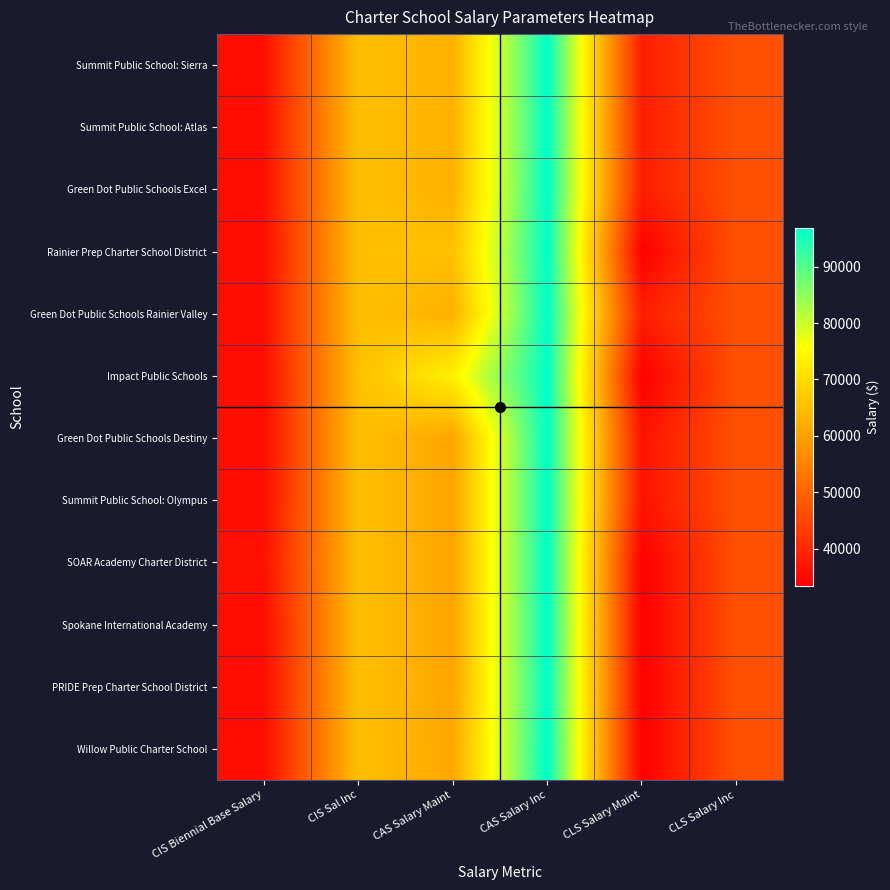

Reading left to right, what are all the values shown in this chart?

Summit Public School: Sierra: CIS Biennial Base Salary=35940.0	CIS Sal Inc=65216.1	CAS Salary Maint=62838.0	CAS Salary Inc=96805.0	CLS Salary Maint=38562.0	CLS Salary Inc=46784.3
Summit Public School: Atlas: CIS Biennial Base Salary=35940.0	CIS Sal Inc=65216.1	CAS Salary Maint=62838.0	CAS Salary Inc=96805.0	CLS Salary Maint=38562.0	CLS Salary Inc=46784.3
Green Dot Public Schools Excel: CIS Biennial Base Salary=35940.0	CIS Sal Inc=65216.1	CAS Salary Maint=62838.0	CAS Salary Inc=96805.0	CLS Salary Maint=38562.0	CLS Salary Inc=46784.3
Rainier Prep Charter School District: CIS Biennial Base Salary=35700.0	CIS Sal Inc=65216.1	CAS Salary Maint=65498.0	CAS Salary Inc=96805.0	CLS Salary Maint=33412.0	CLS Salary Inc=46784.3
Green Dot Public Schools Rainier Valley: CIS Biennial Base Salary=35940.0	CIS Sal Inc=65216.1	CAS Salary Maint=62838.0	CAS Salary Inc=96805.0	CLS Salary Maint=38562.0	CLS Salary Inc=46784.3
Impact Public Schools: CIS Biennial Base Salary=35700.0	CIS Sal Inc=65216.1	CAS Salary Maint=73446.0	CAS Salary Inc=96805.0	CLS Salary Maint=33412.0	CLS Salary Inc=46784.3
Green Dot Public Schools Destiny: CIS Biennial Base Salary=35700.0	CIS Sal Inc=65216.1	CAS Salary Maint=60801.0	CAS Salary Inc=96805.0	CLS Salary Maint=36651.0	CLS Salary Inc=46784.3
Summit Public School: Olympus: CIS Biennial Base Salary=35700.0	CIS Sal Inc=65216.1	CAS Salary Maint=60801.0	CAS Salary Inc=96805.0	CLS Salary Maint=36651.0	CLS Salary Inc=46784.3
SOAR Academy Charter District: CIS Biennial Base Salary=36419.0	CIS Sal Inc=65216.1	CAS Salary Maint=60801.0	CAS Salary Inc=96805.0	CLS Salary Maint=33412.0	CLS Salary Inc=46784.3
Spokane International Academy: CIS Biennial Base Salary=35700.0	CIS Sal Inc=65216.1	CAS Salary Maint=60801.0	CAS Salary Inc=96805.0	CLS Salary Maint=33412.0	CLS Salary Inc=46784.3
PRIDE Prep Charter School District: CIS Biennial Base Salary=35700.0	CIS Sal Inc=65216.1	CAS Salary Maint=60801.0	CAS Salary Inc=96805.0	CLS Salary Maint=33412.0	CLS Salary Inc=46784.3
Willow Public Charter School: CIS Biennial Base Salary=35700.0	CIS Sal Inc=65216.1	CAS Salary Maint=61206.0	CAS Salary Inc=96805.0	CLS Salary Maint=33412.0	CLS Salary Inc=46784.3